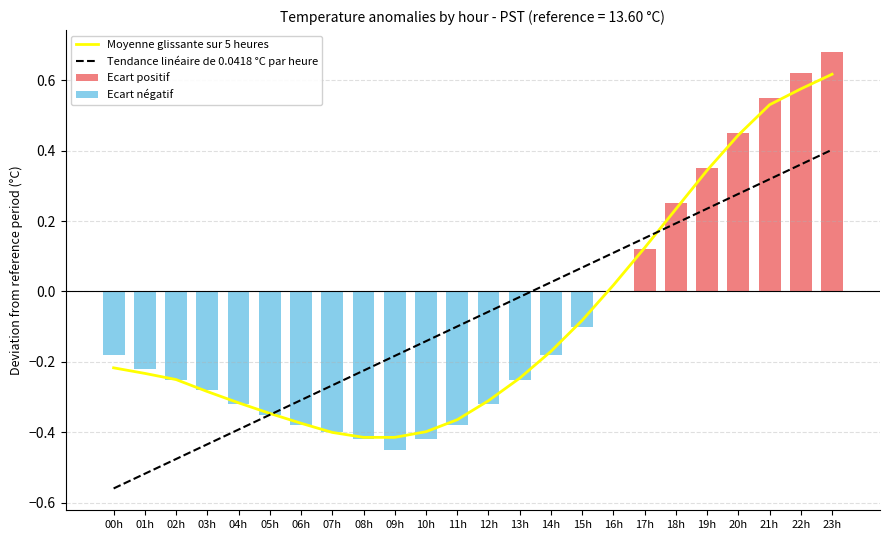

What position from the left is 08h?

9